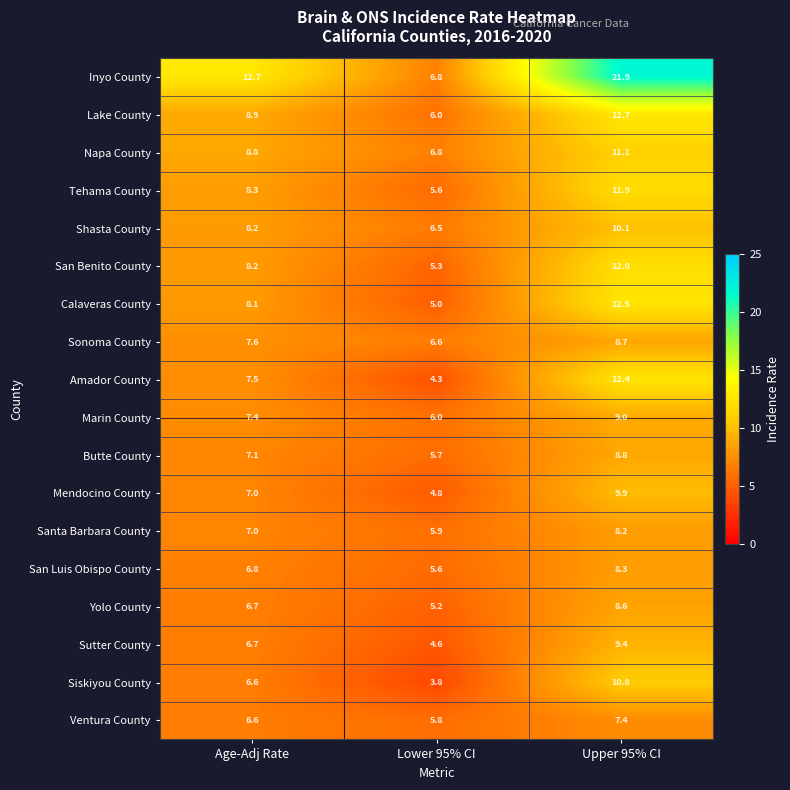

What is the sum of the Mendocino County values at Lower 95% CI and Upper 95% CI?

14.7